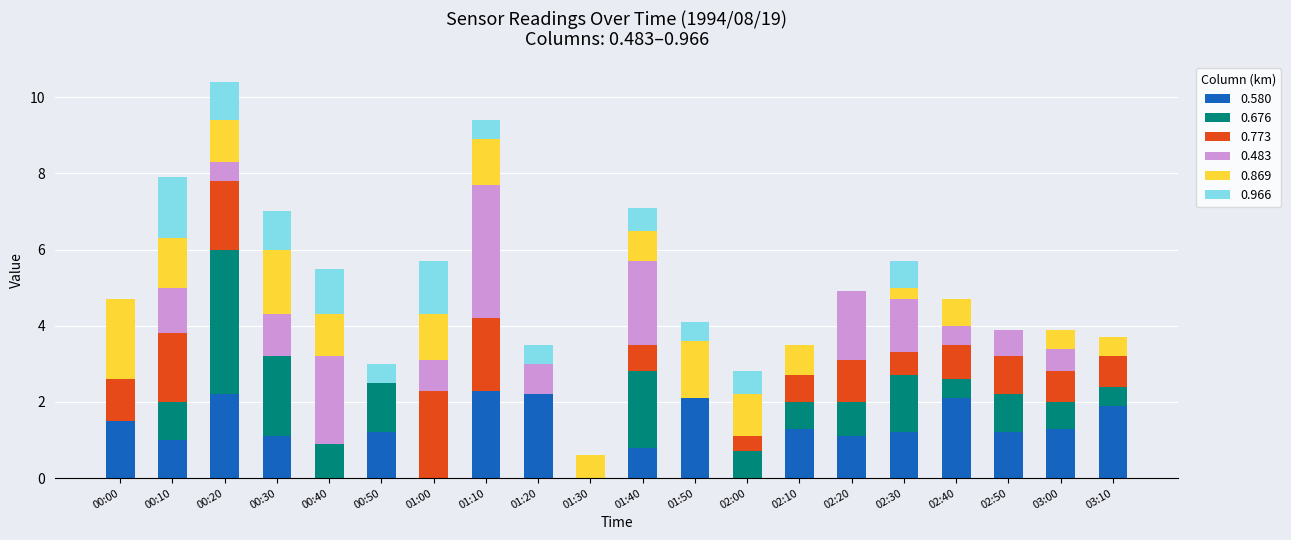

The value of 0.580 at 03:10 is 1.9. True or false?

True